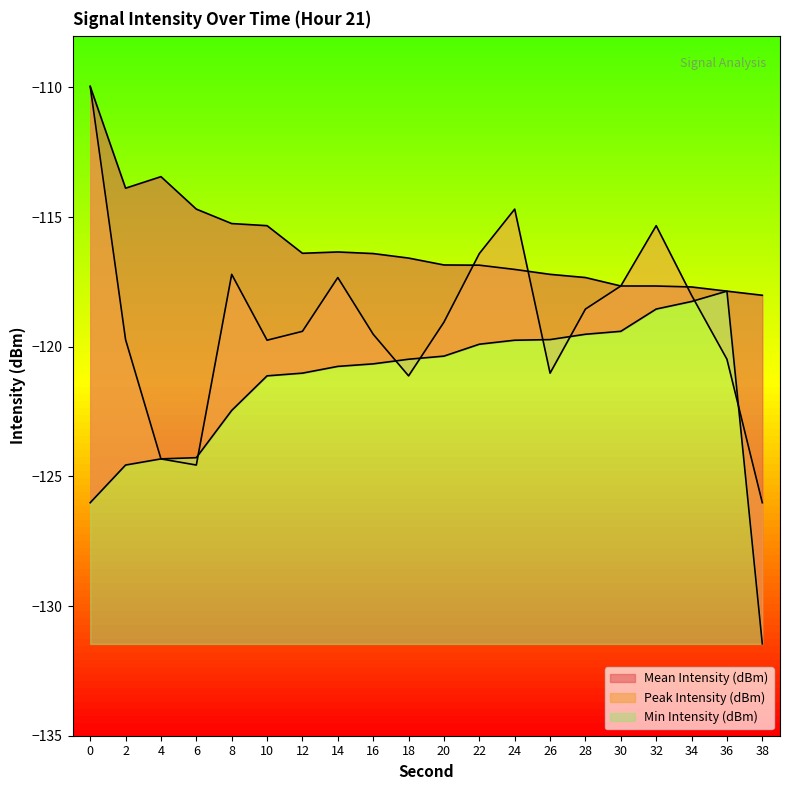

True or false: Min Intensity (dBm) and Peak Intensity (dBm) intersect in this chart.

False